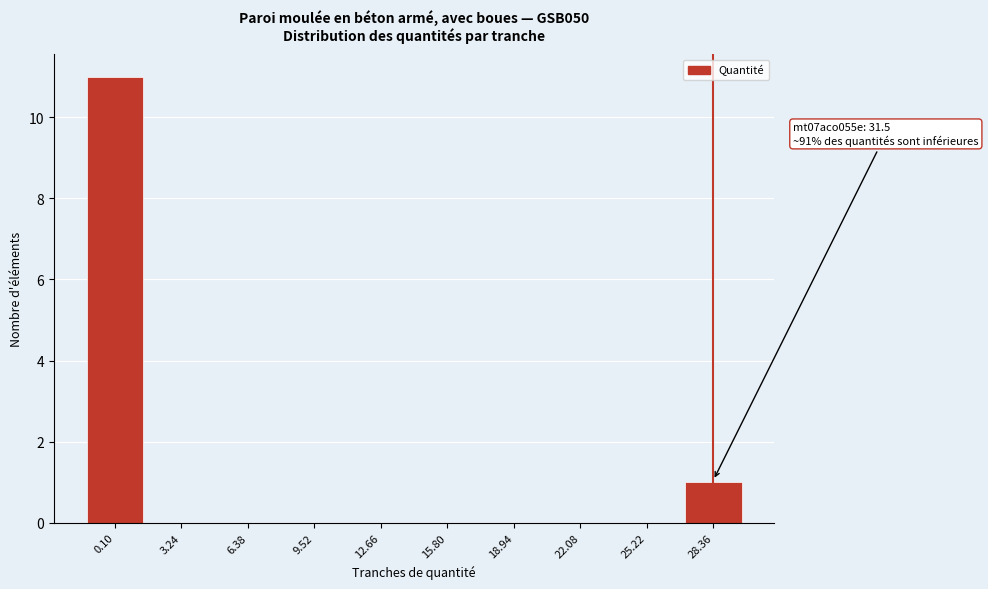

Reading left to right, what are all the values shown in this chart?

0.10=11	3.24=0	6.38=0	9.52=0	12.66=0	15.80=0	18.94=0	22.08=0	25.22=0	28.36=1